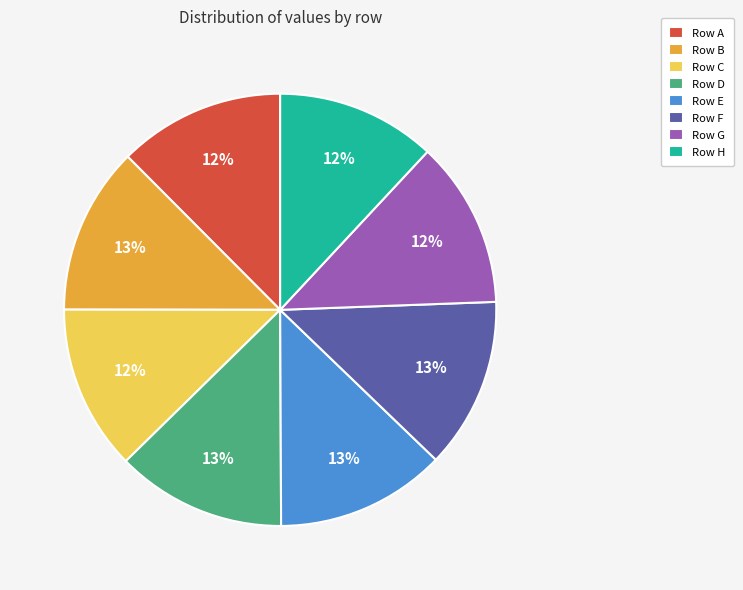

Between Row H and Row F, which is larger?

Row F